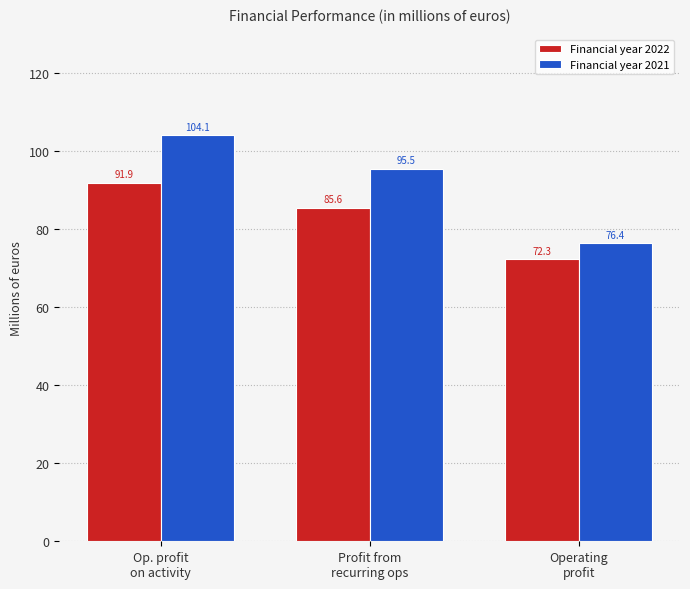

What are all the series names shown in the legend?

Financial year 2022, Financial year 2021